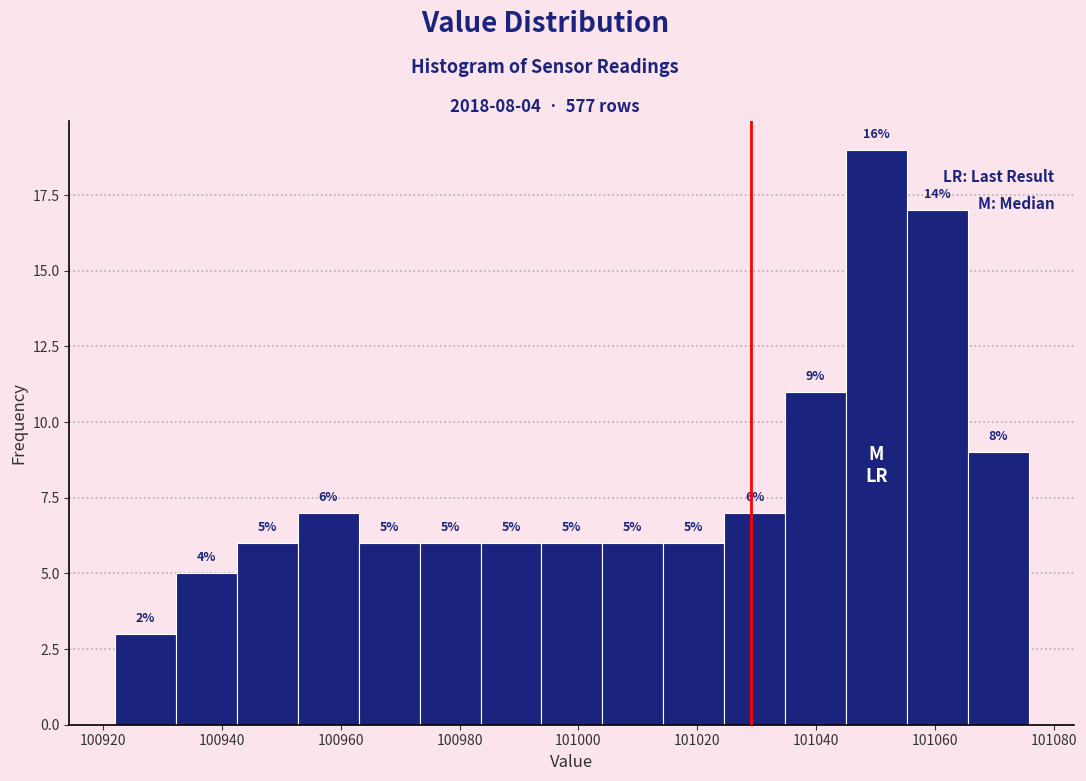

Which range on the x-axis has the tallest bar?

101046 to 101056